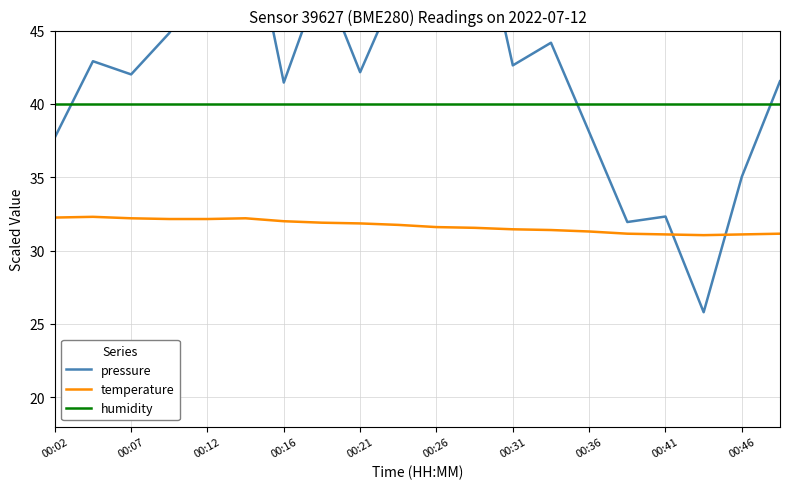

What is the difference between the second highest and second lowest values in the temperature series?

1.1